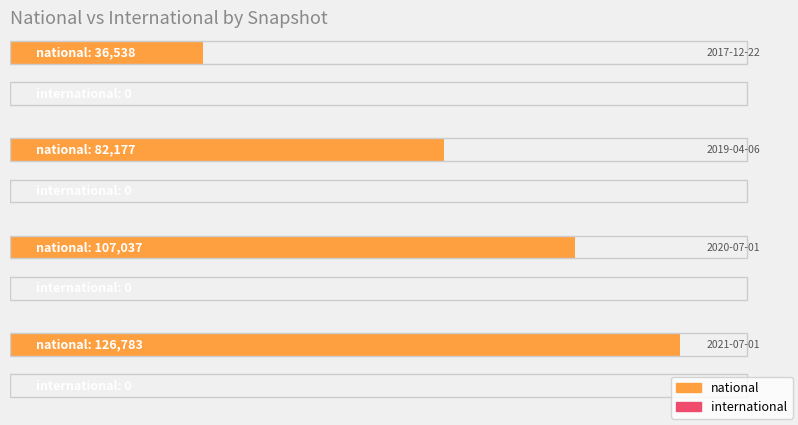

Where is national nearest to the value 81660?

2019-04-06